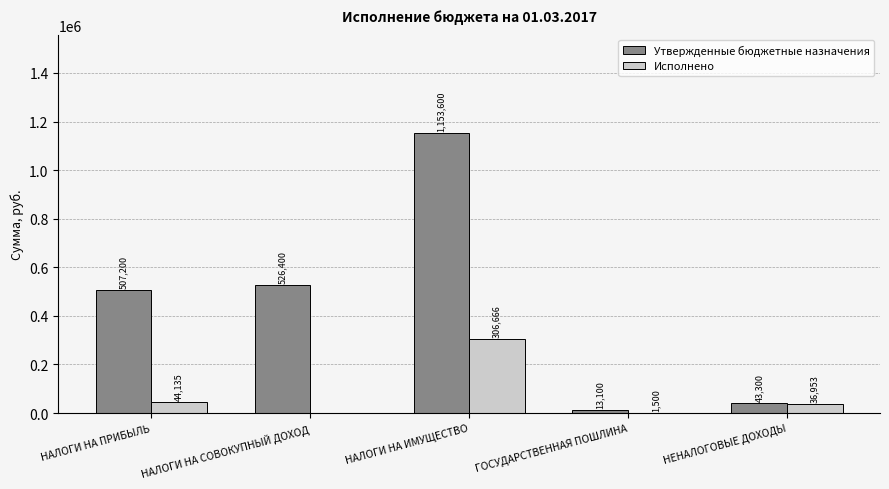

The Исполнено series shows 36952.7 at НЕНАЛОГОВЫЕ ДОХОДЫ. True or false?

True